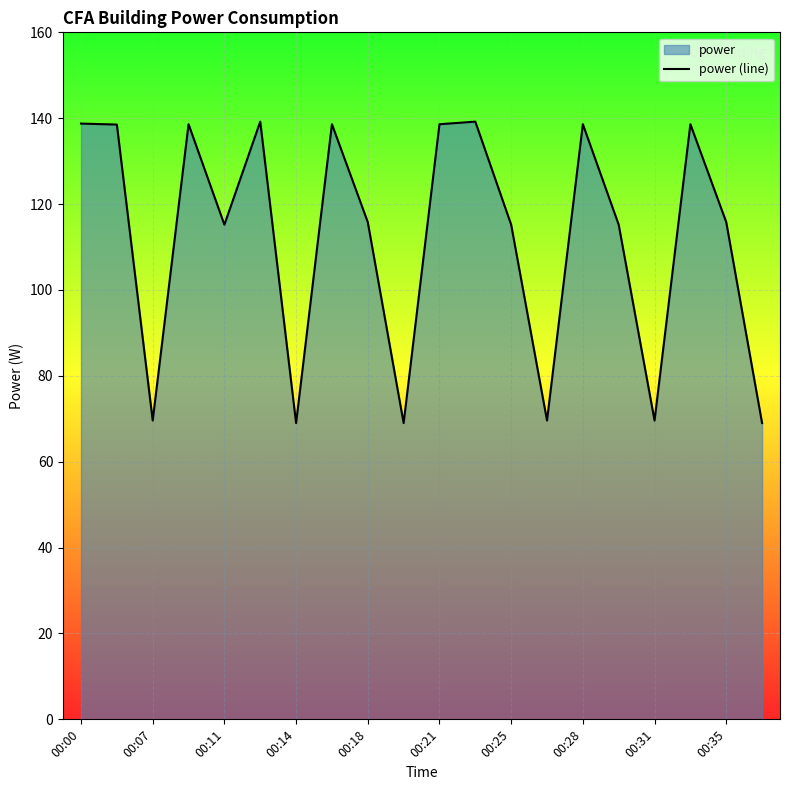

What is the average value?

112.1